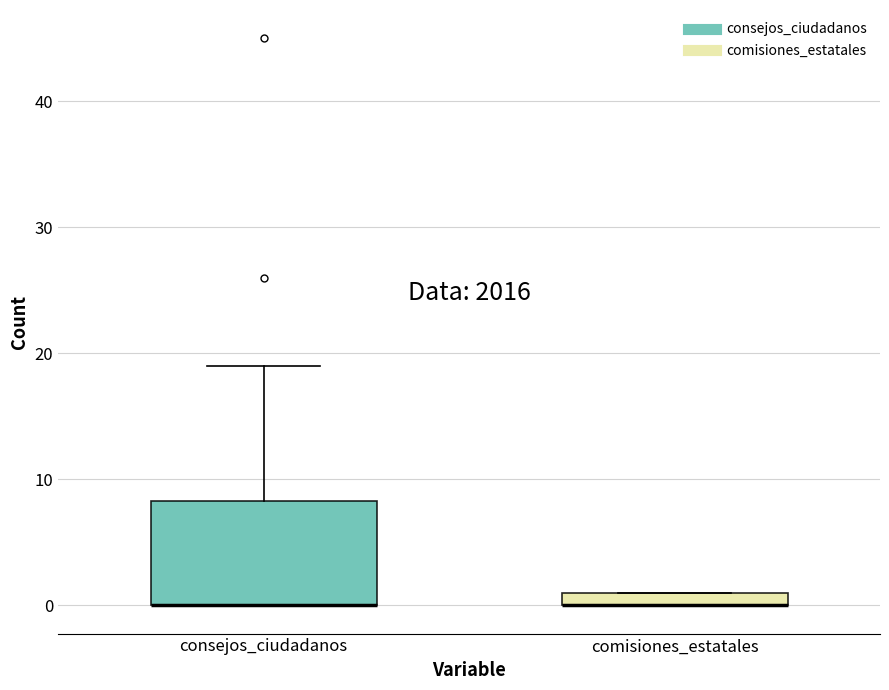

Comparing the boxes themselves (not the whiskers), which one is the tallest?

consejos_ciudadanos